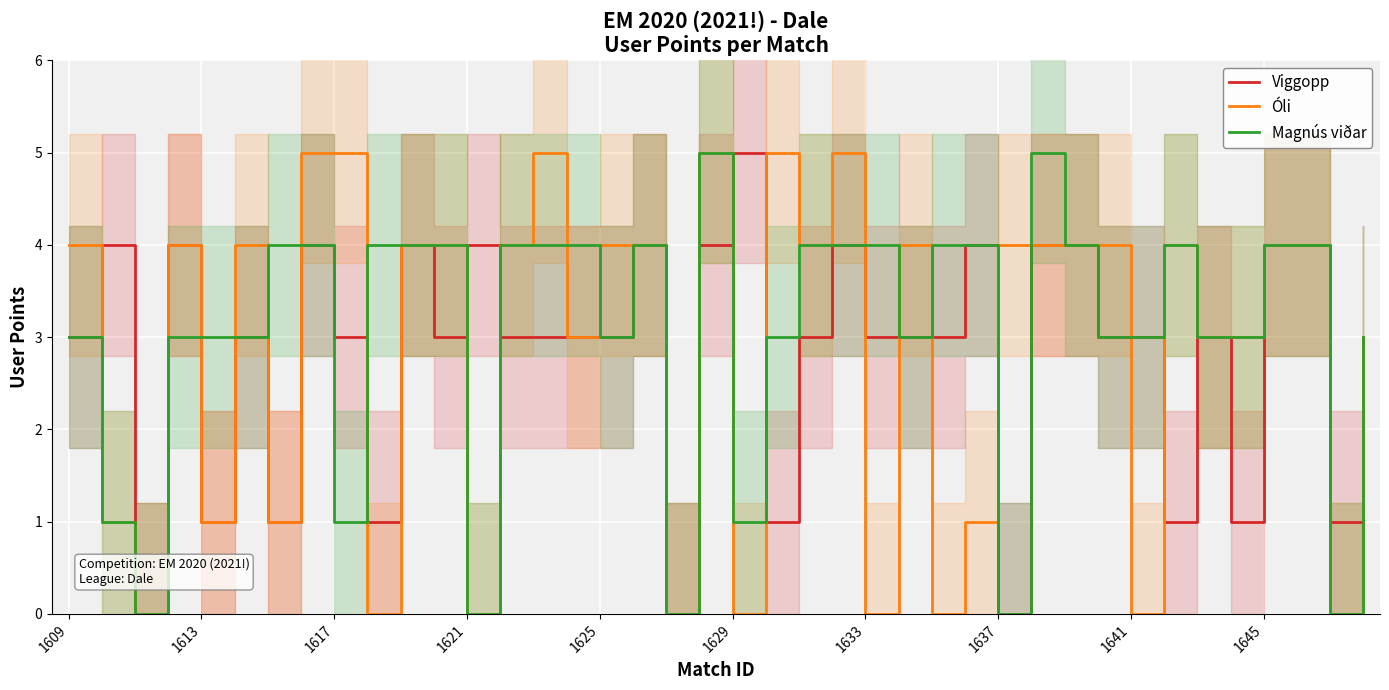

In Viggopp, how many points are higher than both neighbors (excluding endpoints)?

11